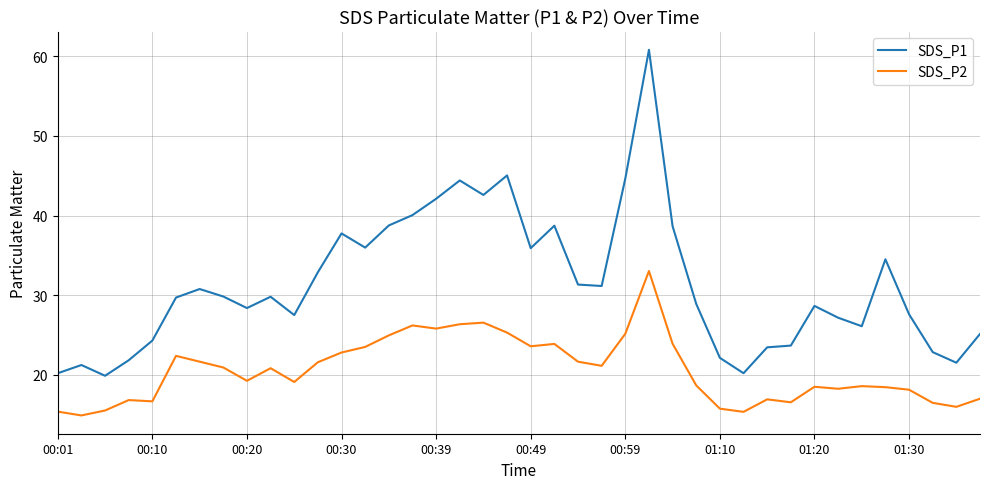

Which series has the widest spread of values?

SDS_P1